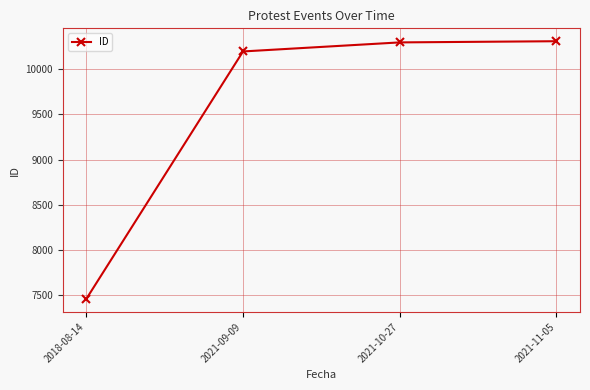

What is the change in value from 2018-08-14 to 2021-10-27?

+2835